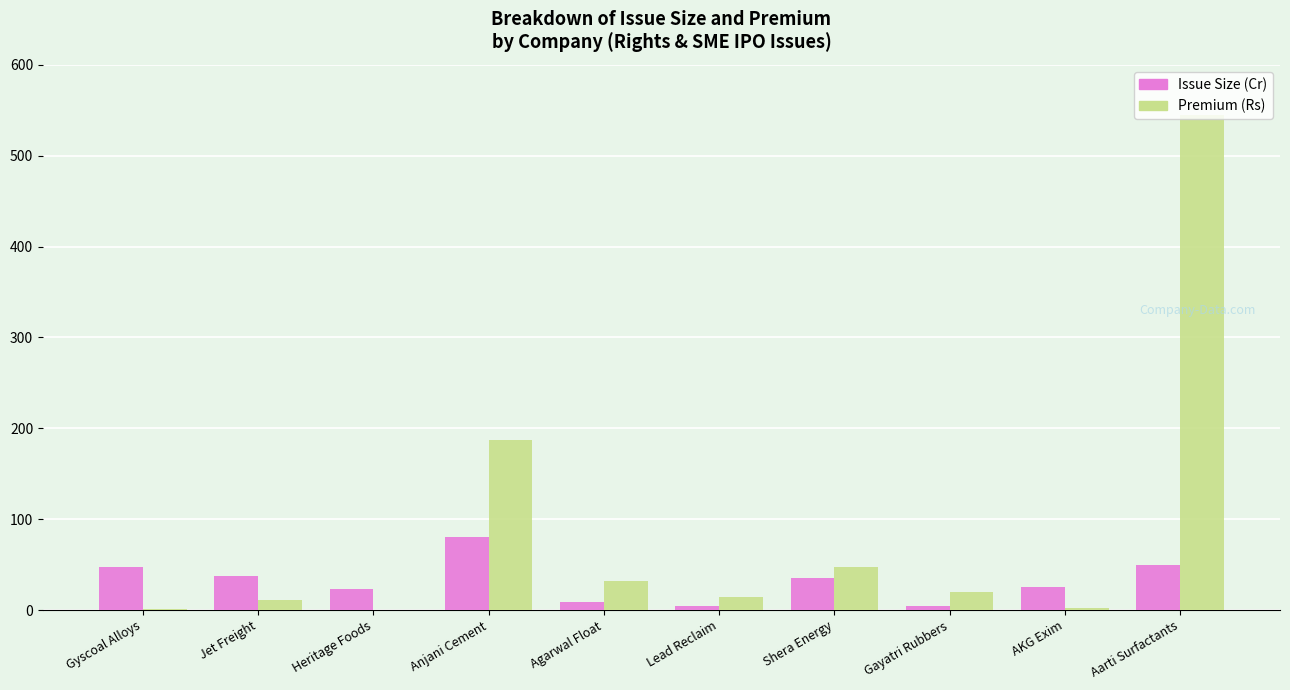

Which label corresponds to the largest value in the chart?

Aarti Surfactants